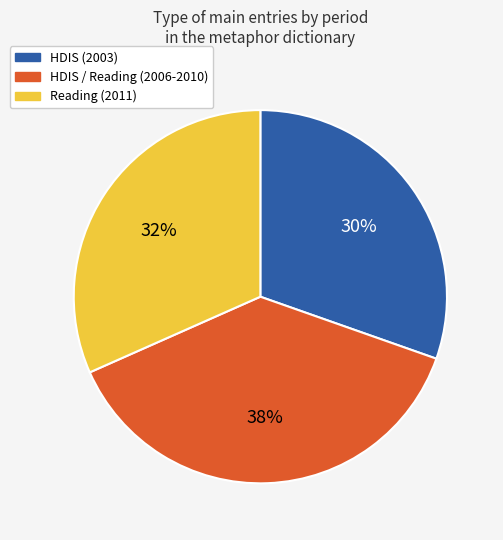

Count the number of slices in the pie.

3